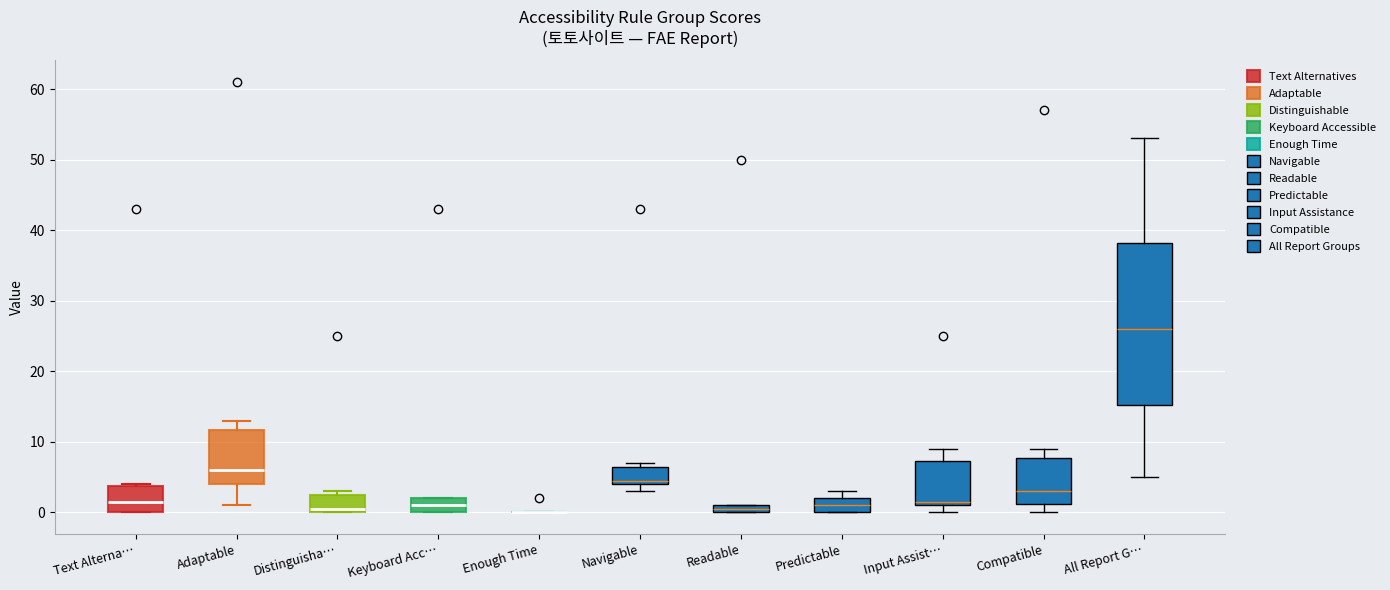

Where is the upper edge of the box for Text Alterna… on the y-axis? The values are not printed on the chart, so give them approximately, as read against the axis.

4